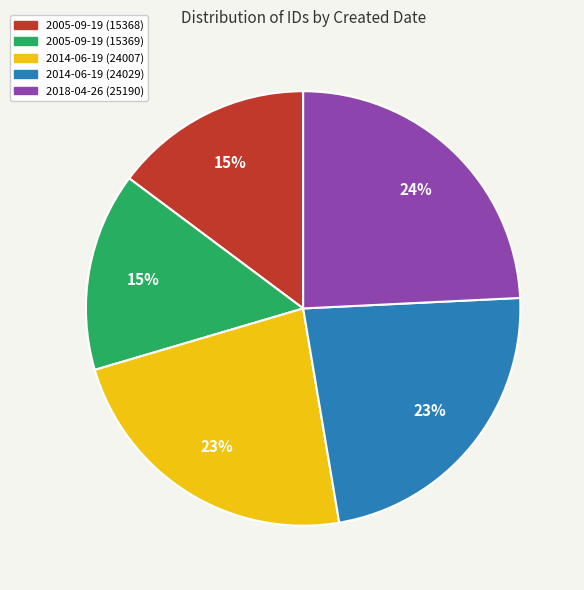

Is there any slice that represents more than half of the pie?

No